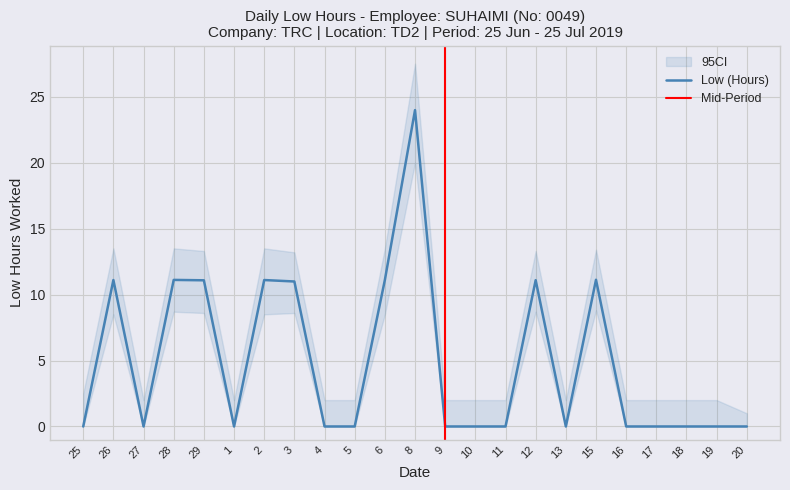

The chart shows a value of 11.8 at 20. True or false?

False